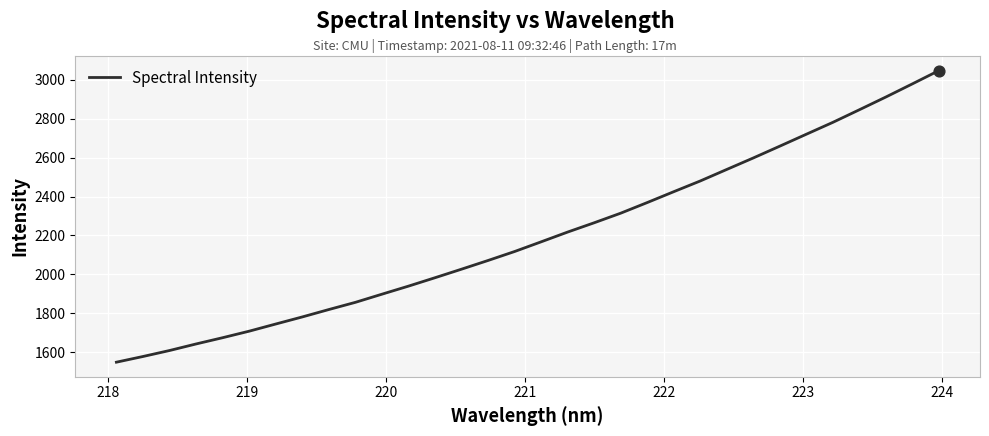

What is the maximum value shown in the chart?

3047.5